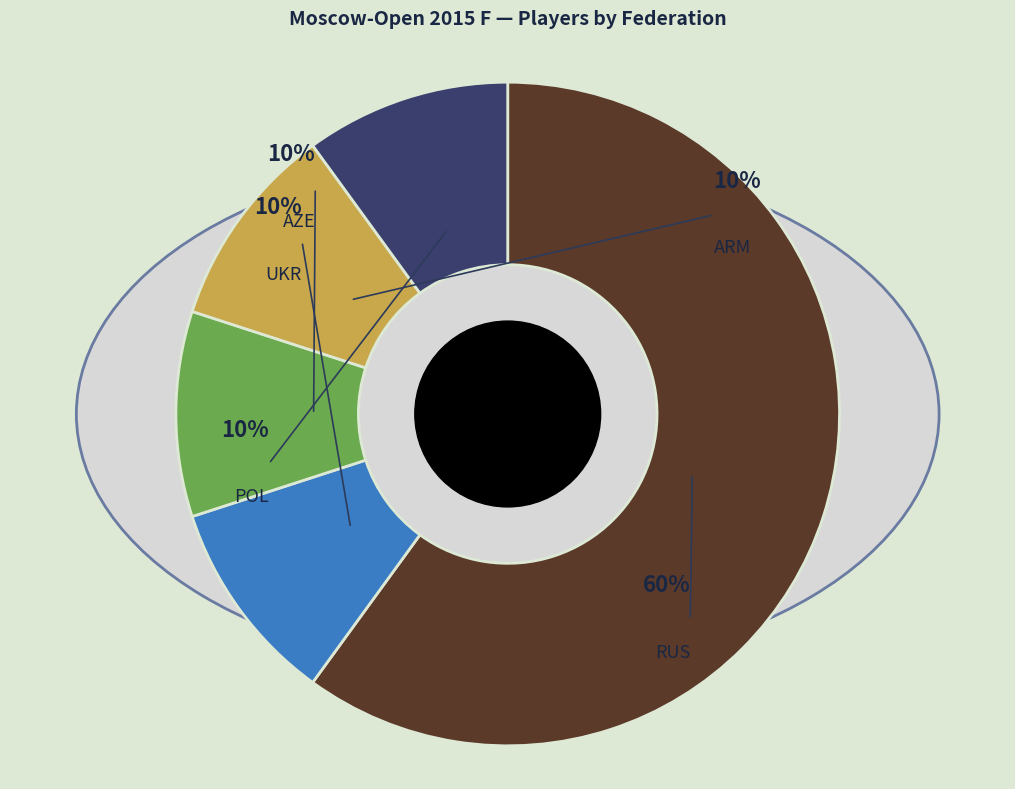

Which category has the smallest portion of the pie?

UKR